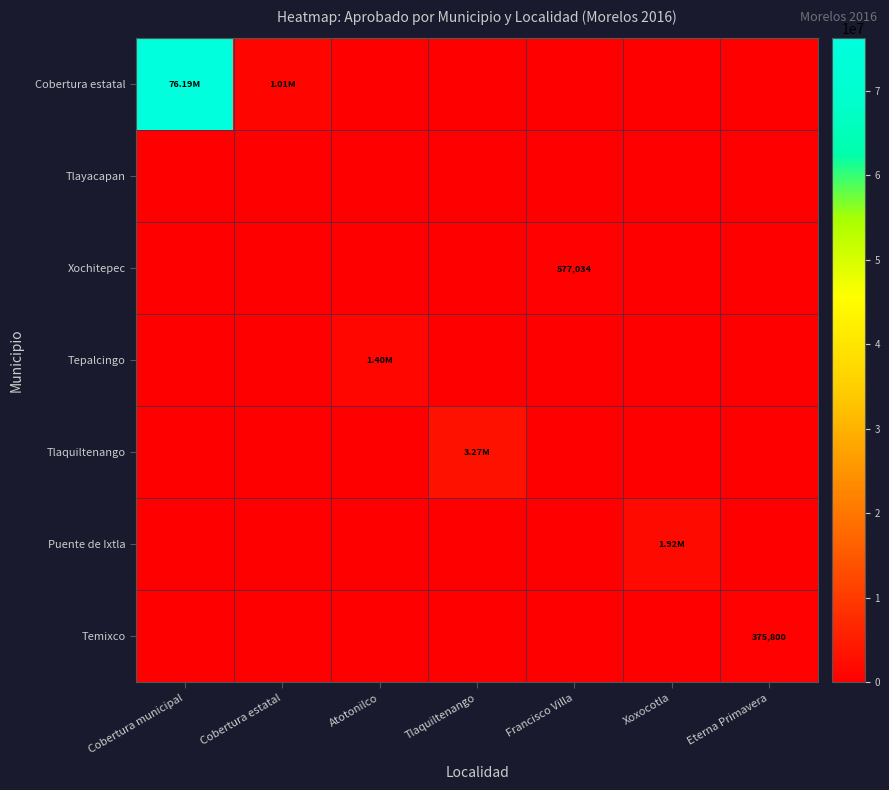

What is the total value across all series at Cobertura municipal?

76187702.0